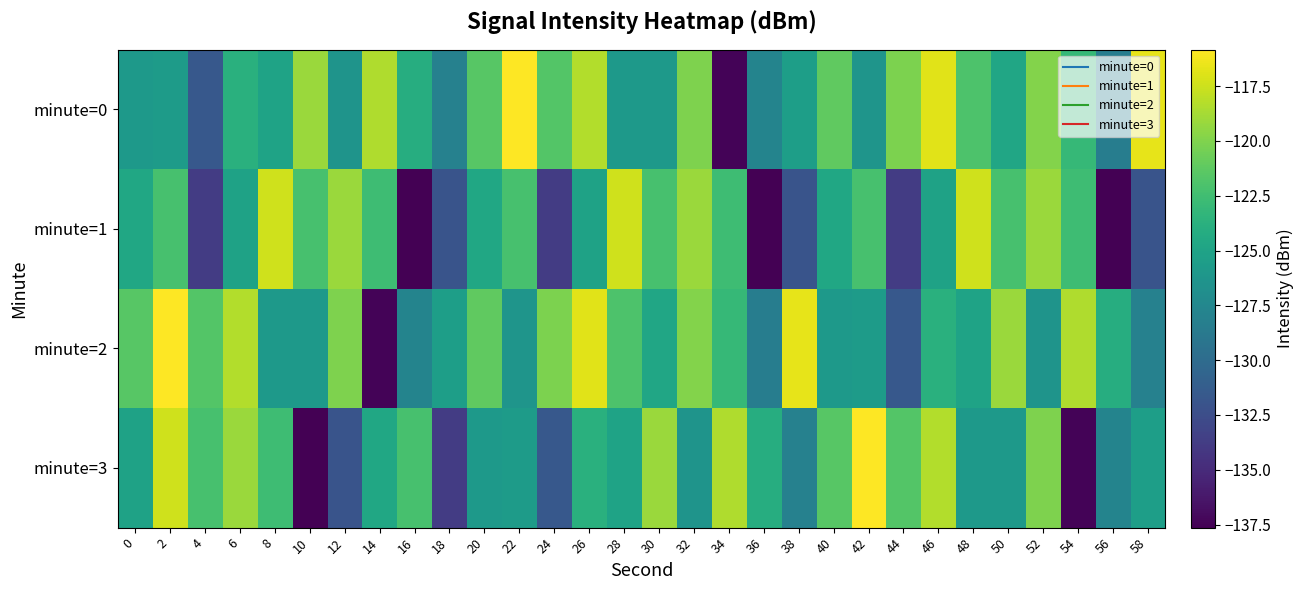

How many series are shown in this chart?

4